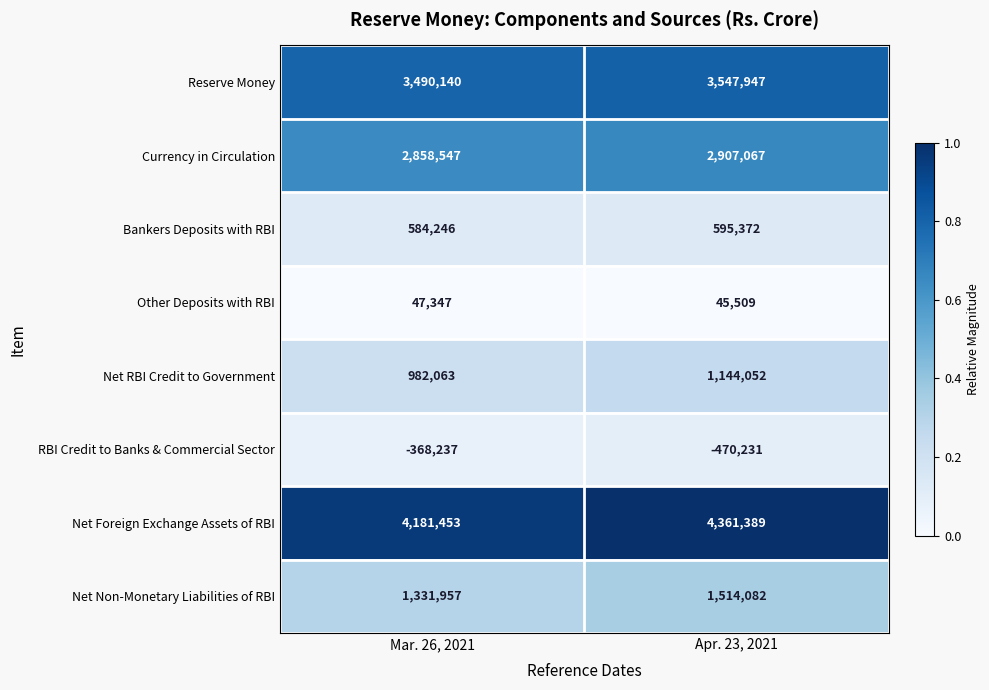

Which series has the largest total across all categories?

Net Foreign Exchange Assets of RBI